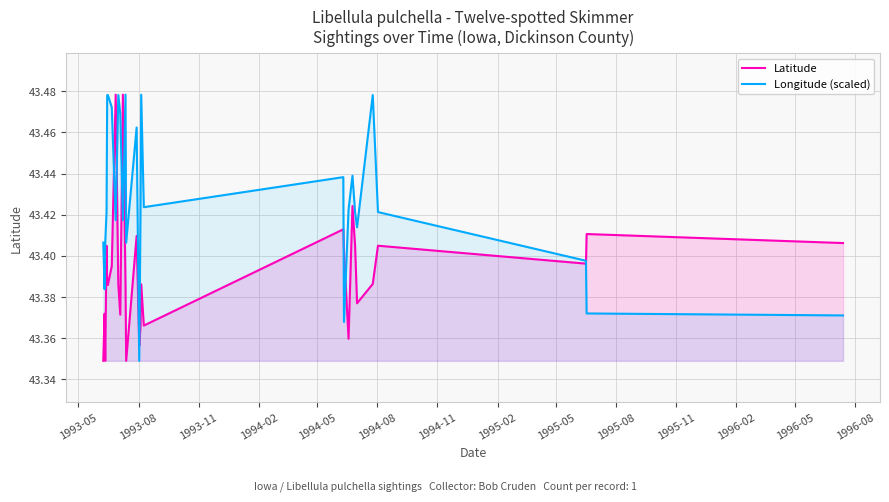

Which series has the largest total across all categories?

Longitude (scaled)